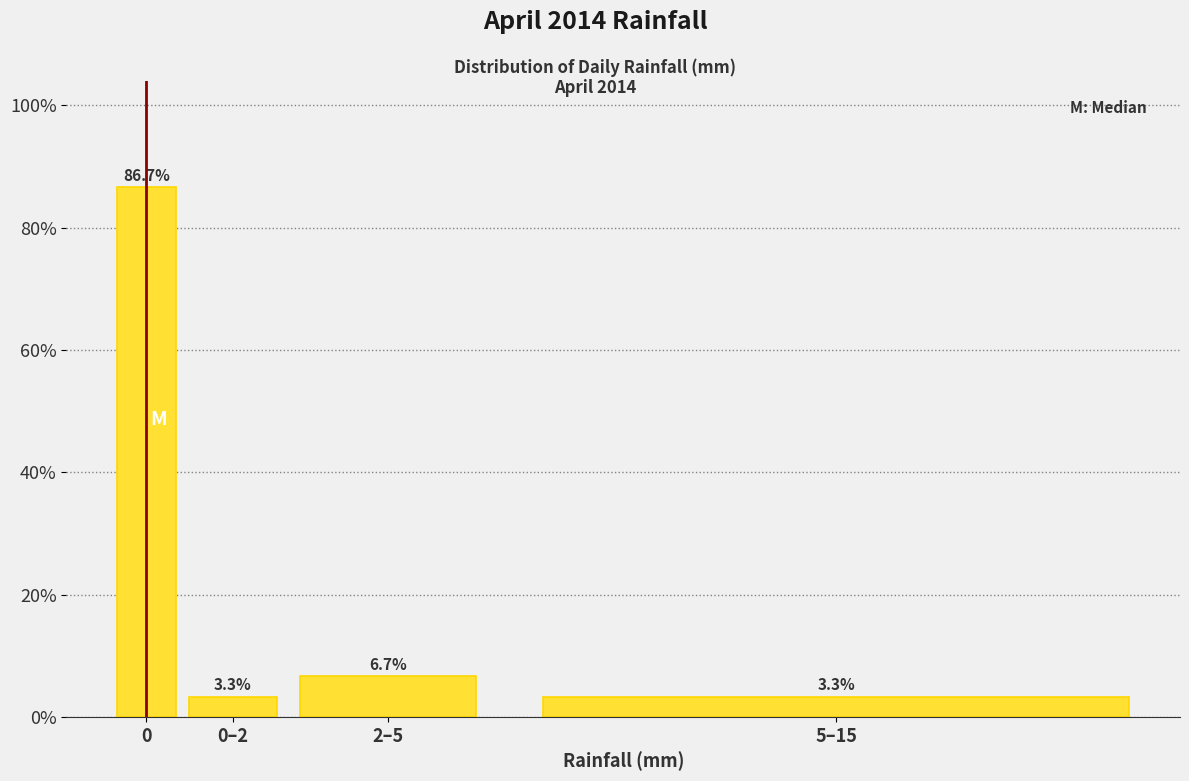

Reading right to left, list all the values displayed in this chart.

3.3	6.7	3.3	86.7